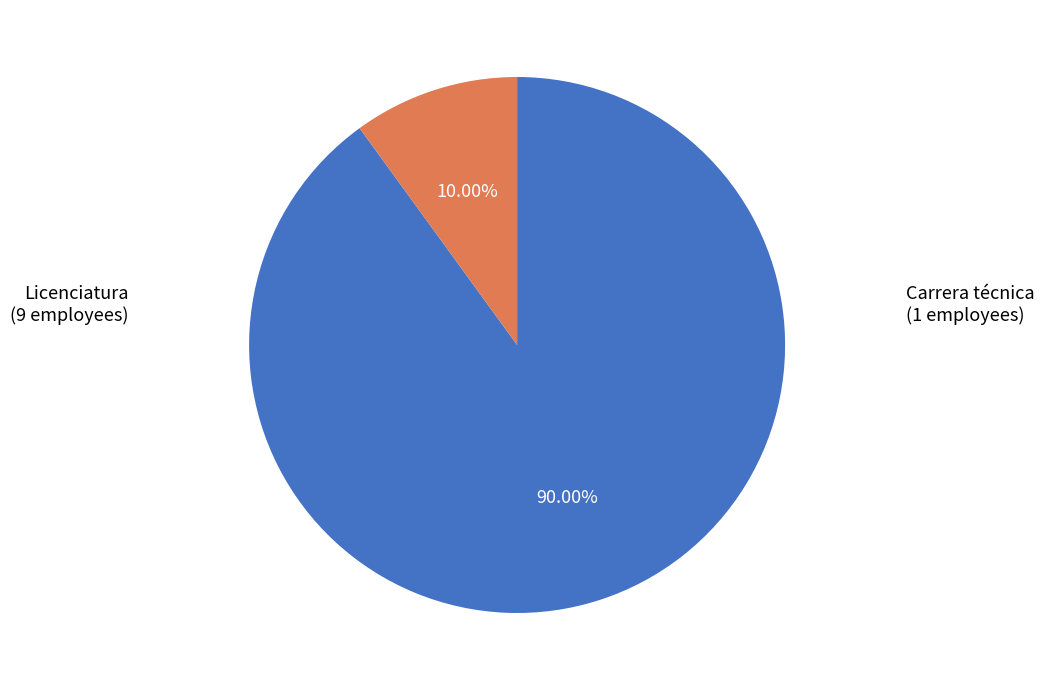

Is there any slice that represents more than half of the pie?

Yes